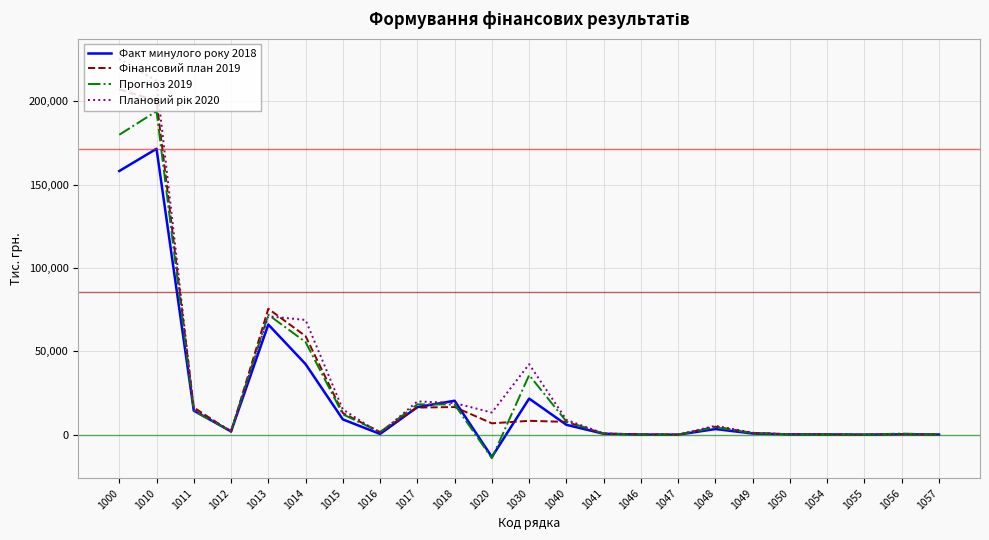

What is the total value across all series at 1055?

191.7